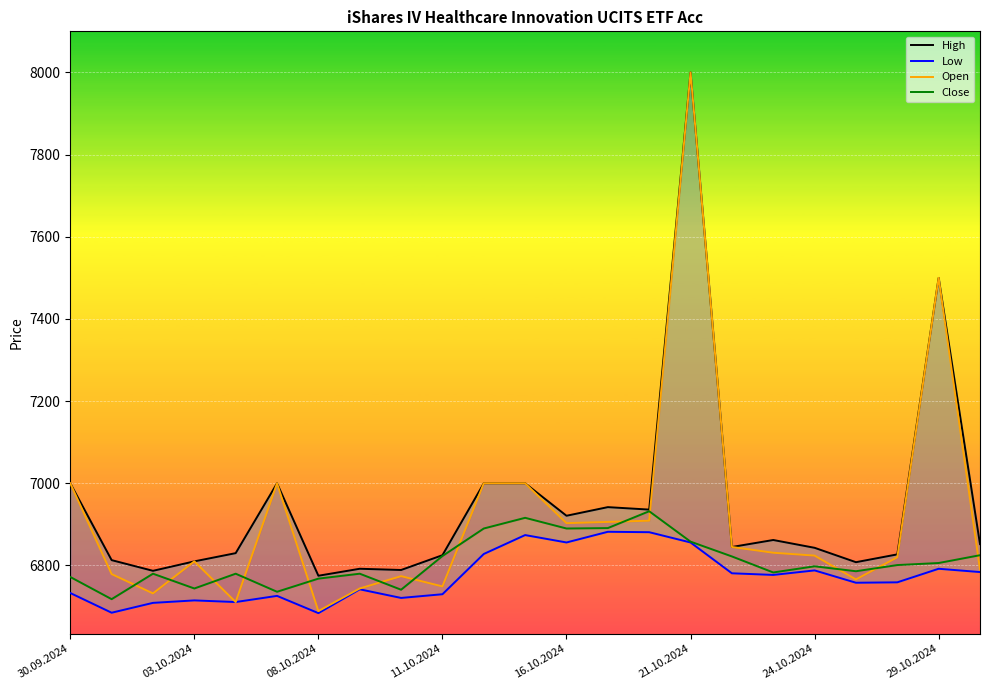

What is the difference between the maximum and minimum values in the Close series?

214